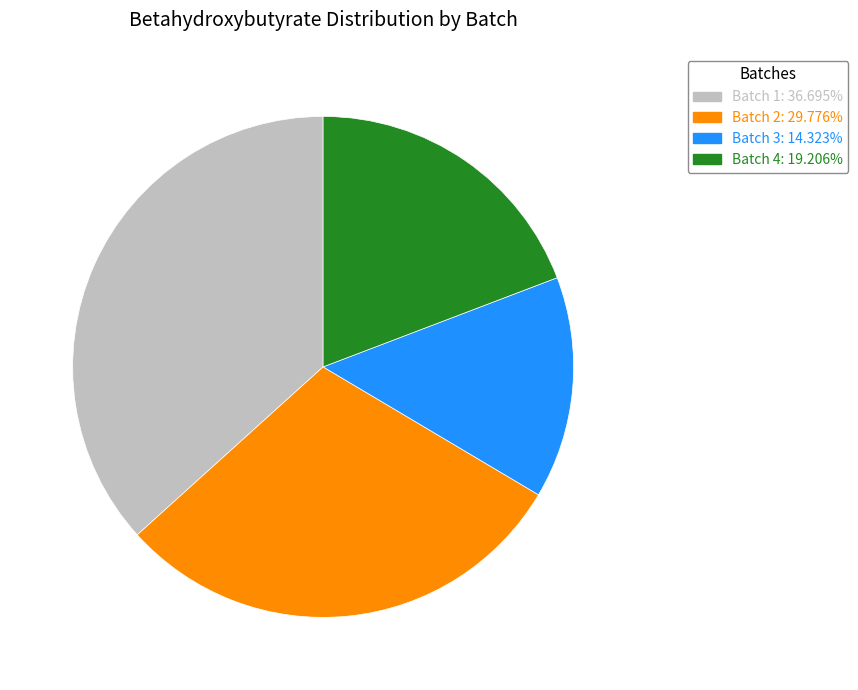

Does any single category account for the majority?

No